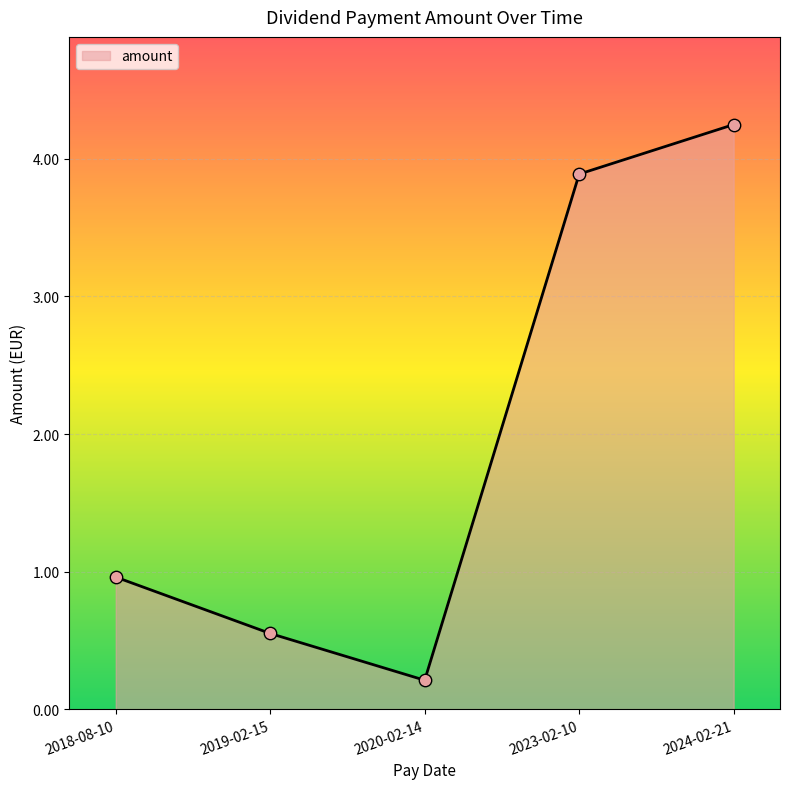

What is the ratio of the value at 2020-02-14 to the value at 2023-02-10?

0.1